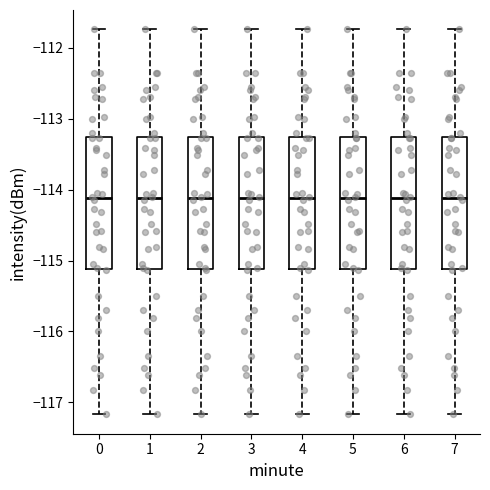

Where does the lower whisker of the box at x = 4 end on the y-axis? The values are not printed on the chart, so give them approximately, as read against the axis.

-117.2